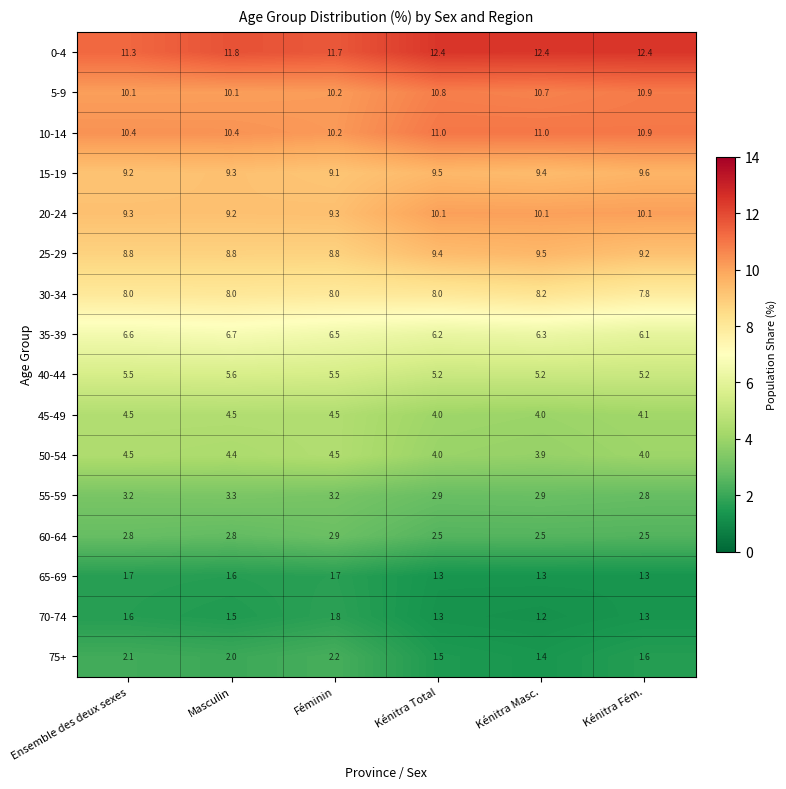

Read the 40-44 value at Kénitra Masc..

5.2